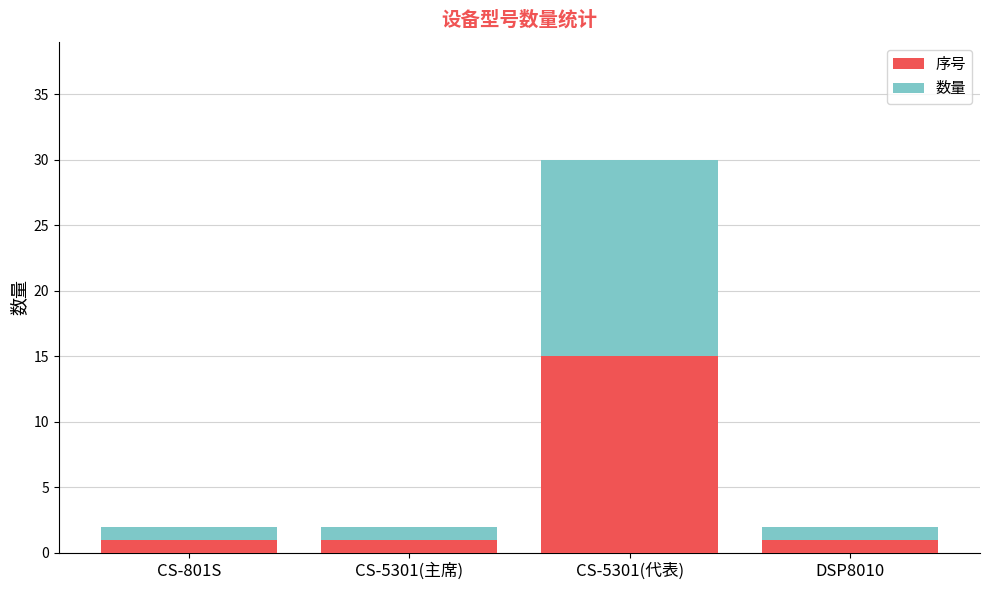

Count the 序号 values in the range 1 to 15.

4